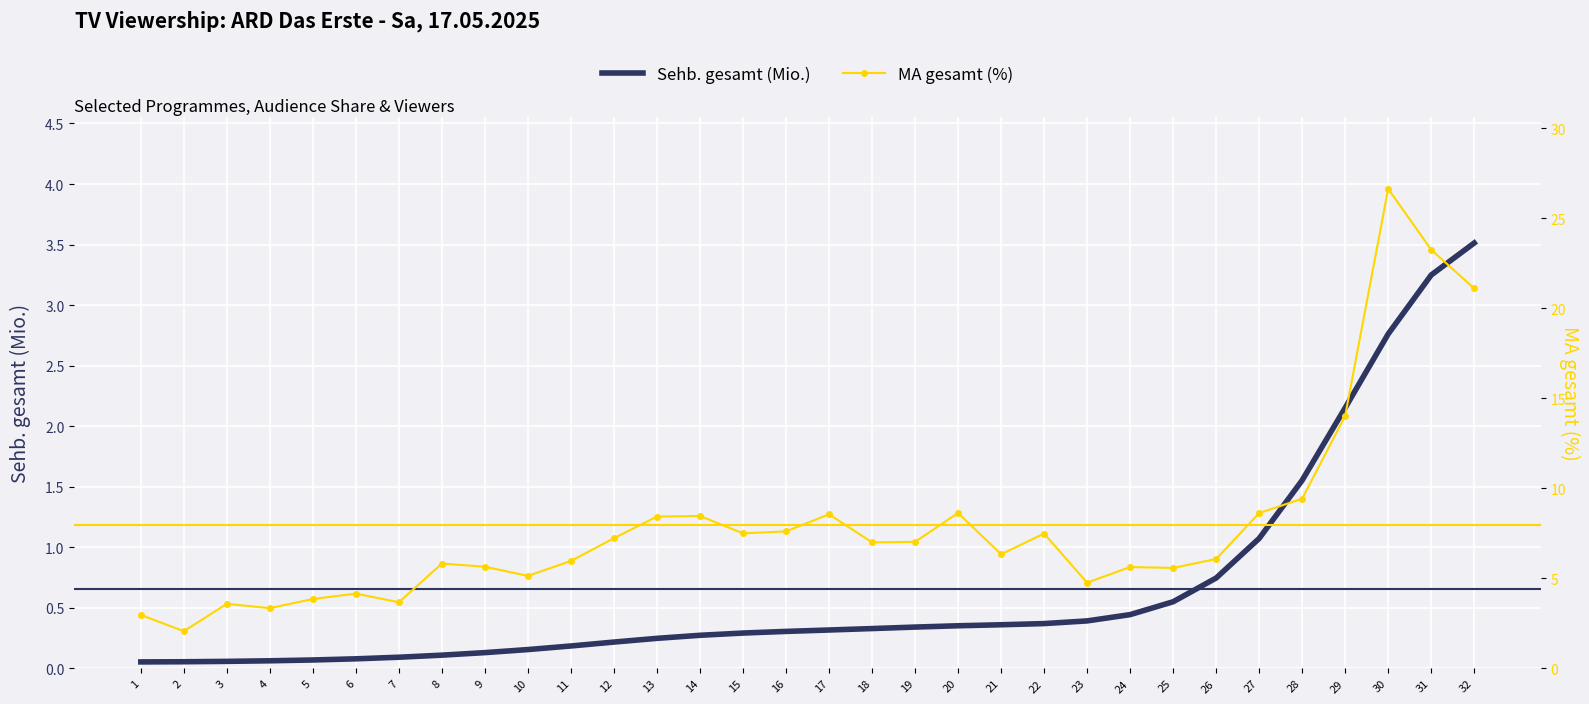

What is the value of the Sehb. gesamt (Mio.) point at the 23rd from the left?

0.4